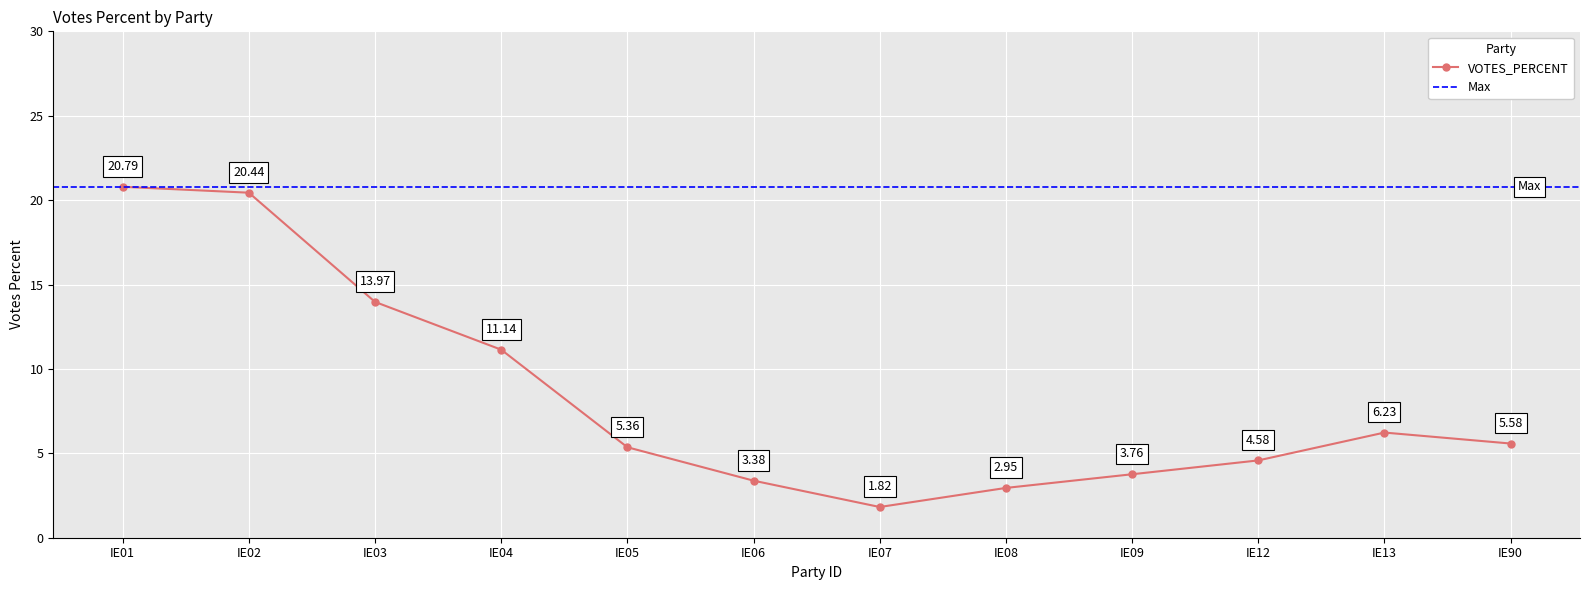

What is the difference between the second highest and second lowest values?

17.5